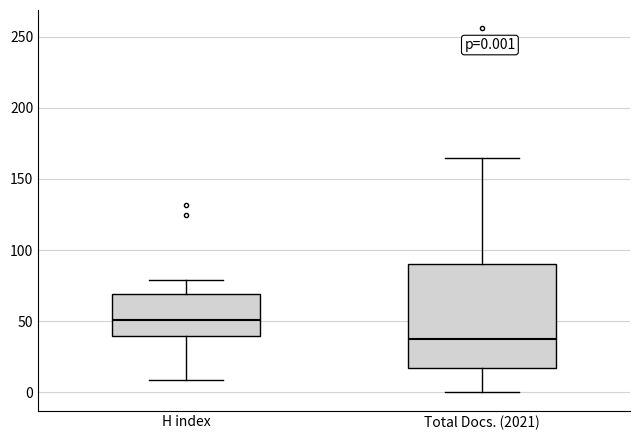

Which box has the lowest median line?

Total Docs. (2021)